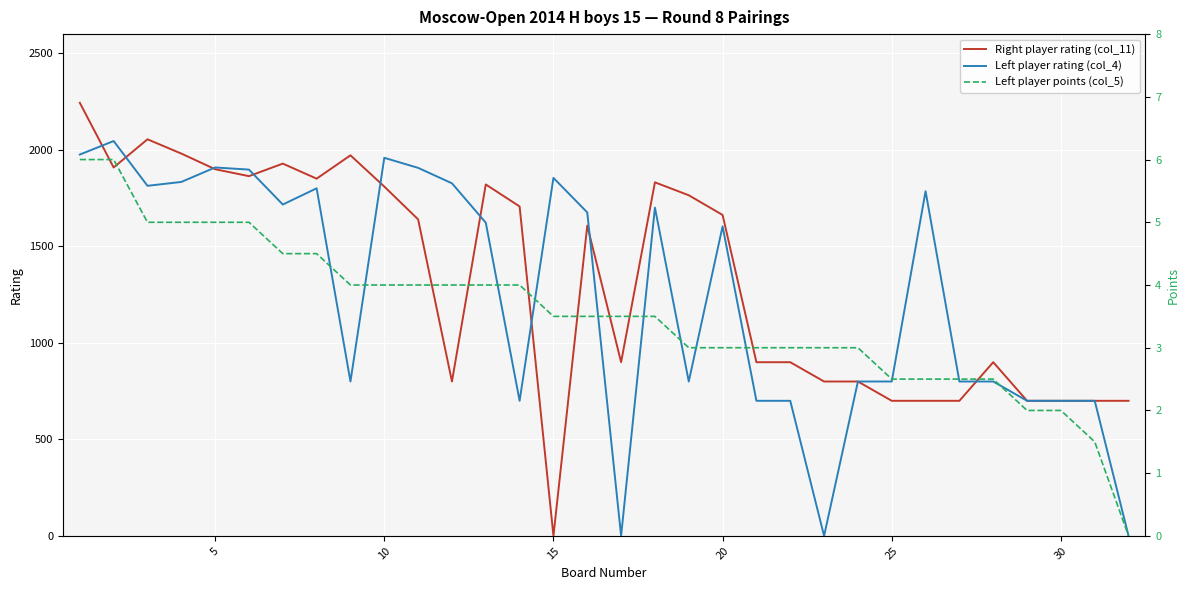

What are all the series names shown in the legend?

Right player rating (col_11), Left player rating (col_4), Left player points (col_5)